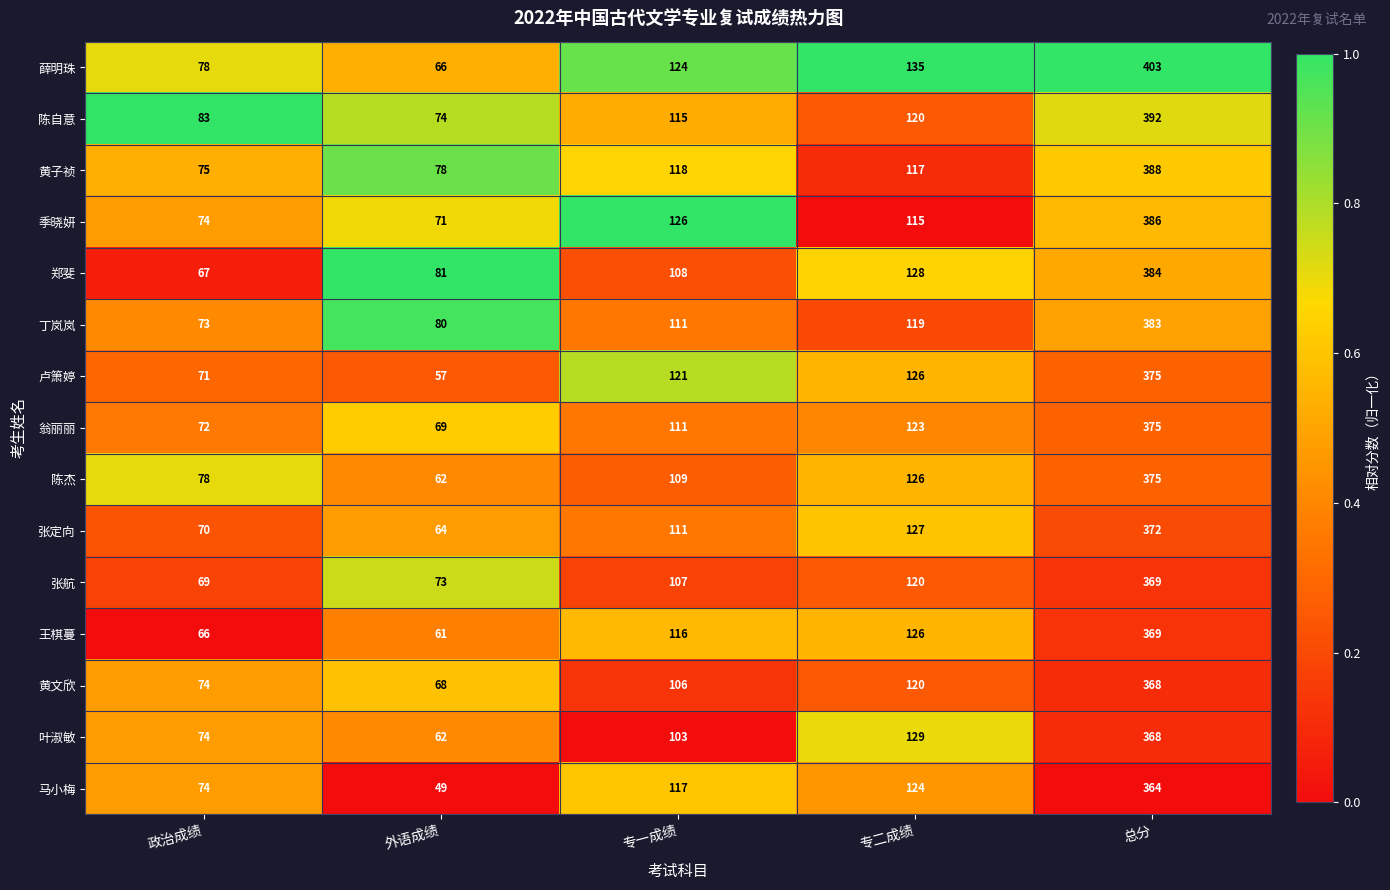

How many distinct data groups are displayed?

15